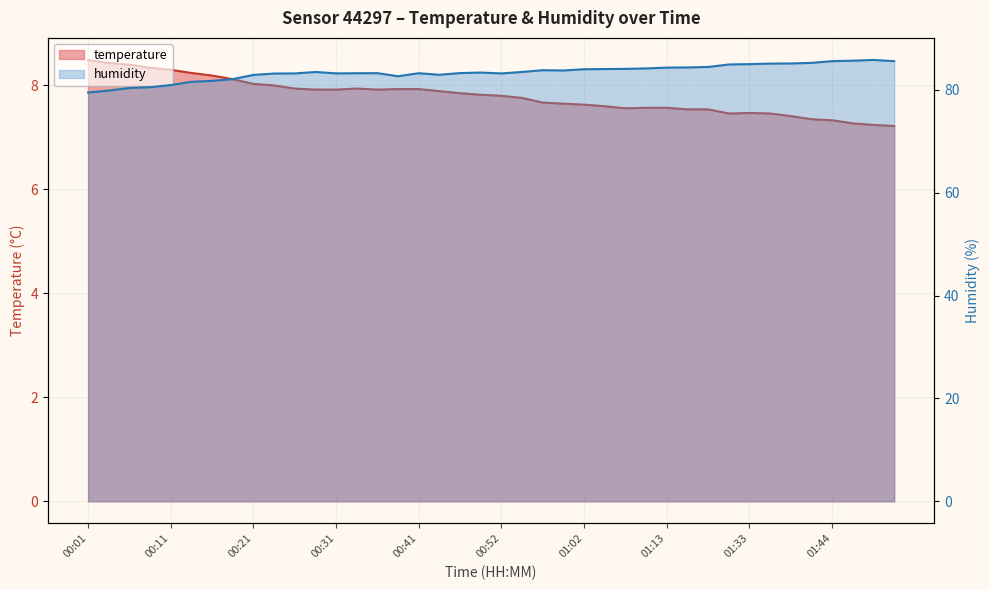

What position from the right is 01:49?

2